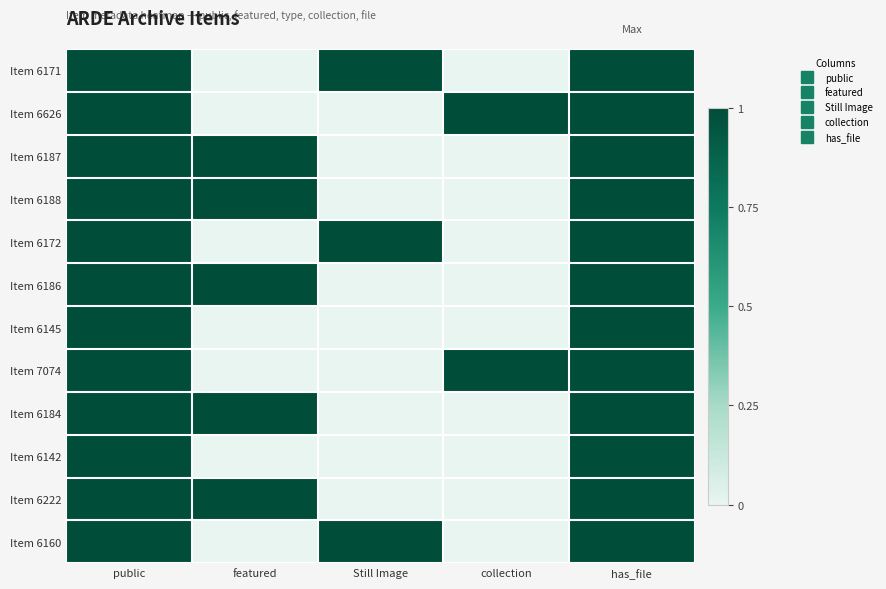

Which has a higher value, collection or Still Image?

Still Image